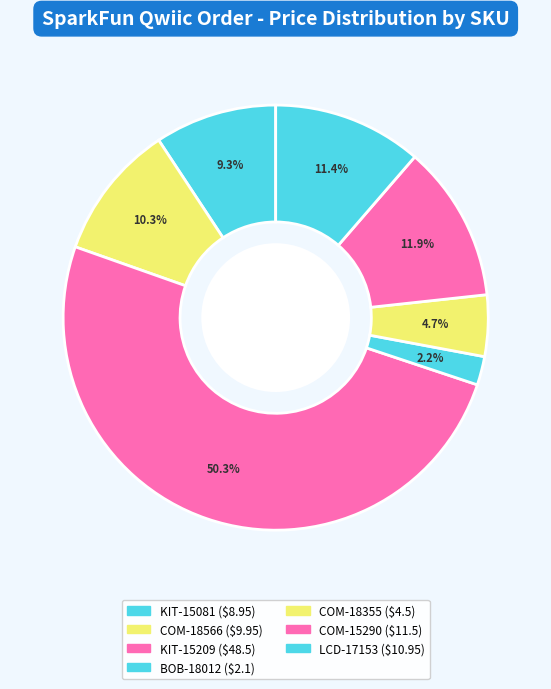

To the nearest percent, what is the difference between the largest and smallest slice percentages?

48%